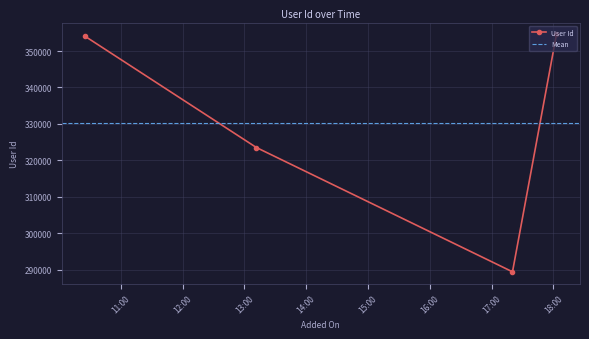

Rank the categories by value from lowest to highest.

2021-02-09 17:20:18, 2021-02-09 13:11:37, 2021-02-09 10:25:27, 2021-02-09 18:02:58